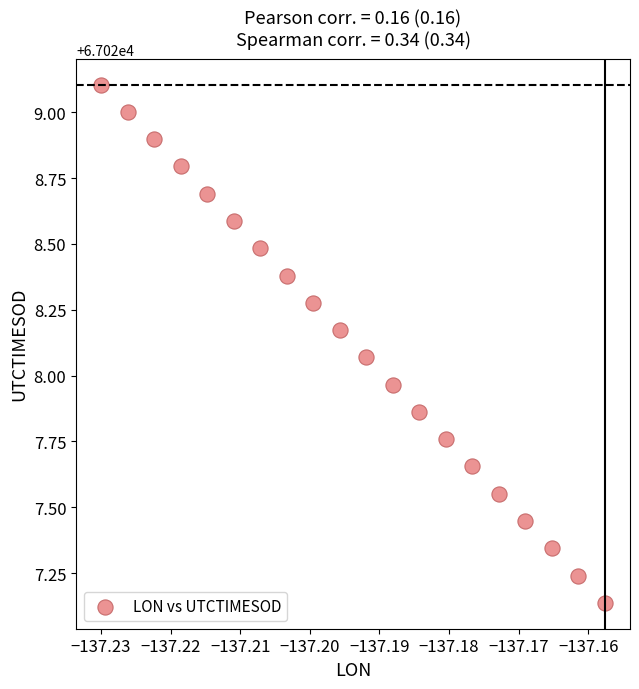

What is the range of Y values (max minus min)?

2.0